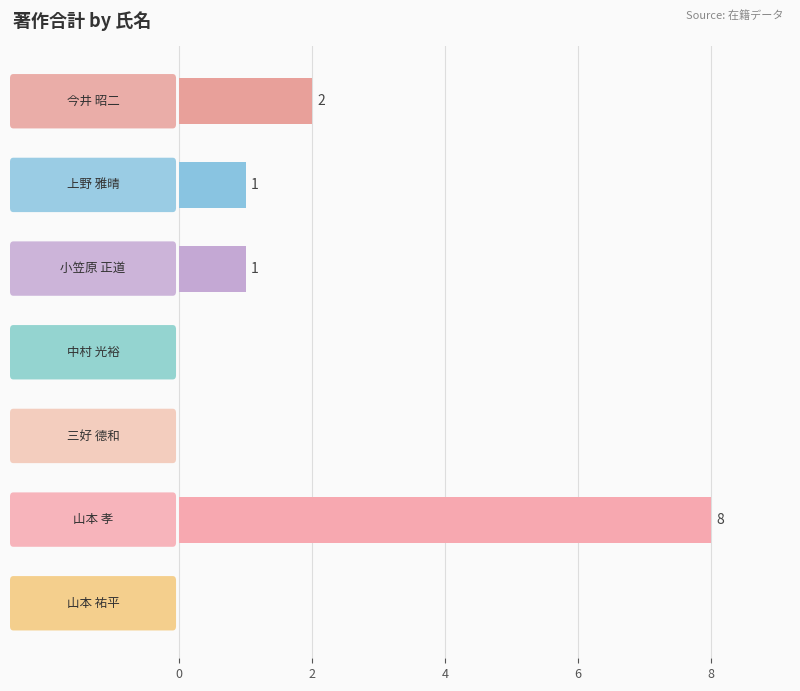

How many values are between 0 and 2?

6